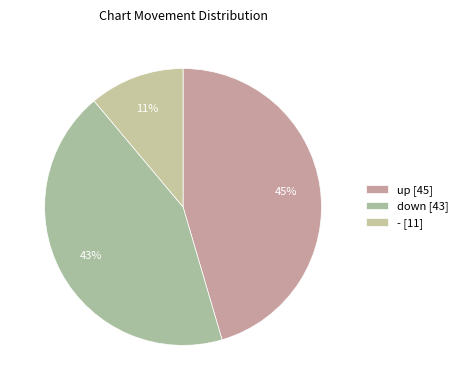

How many slices are in this pie chart?

3